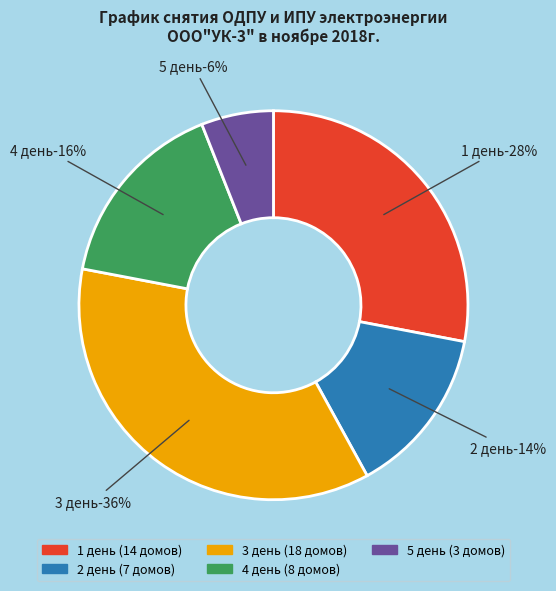

Is 3 день the majority of the pie?

No